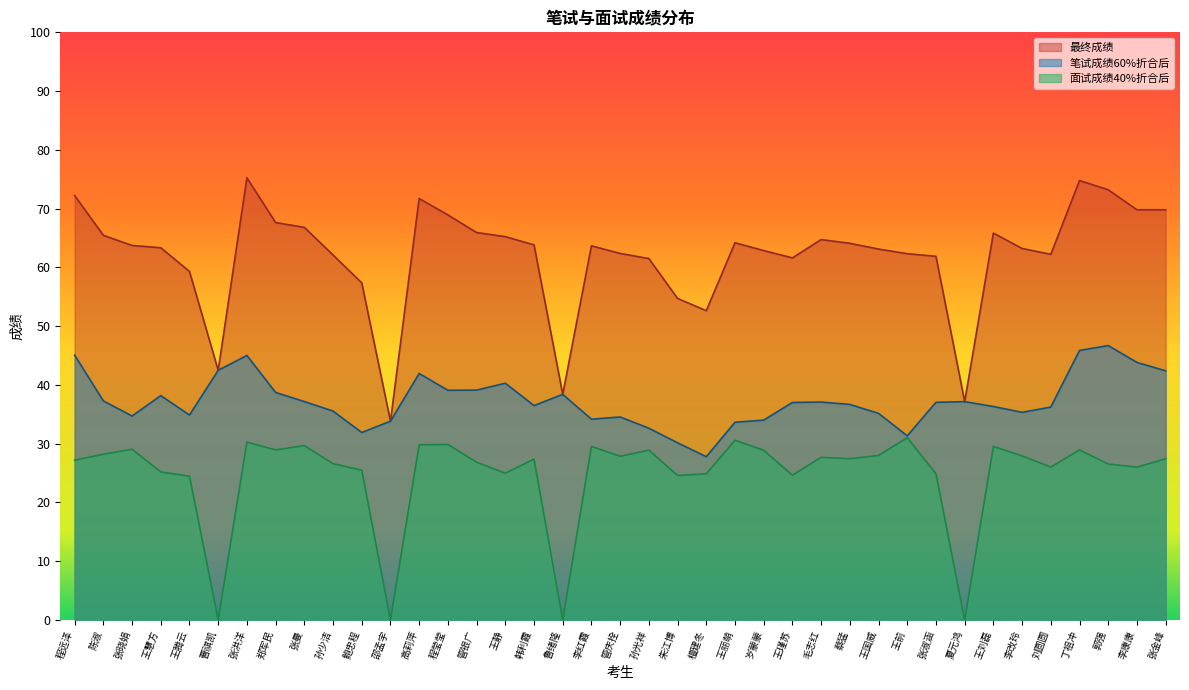

Which has a higher value, 王慧方 or 夏元鸿?

王慧方